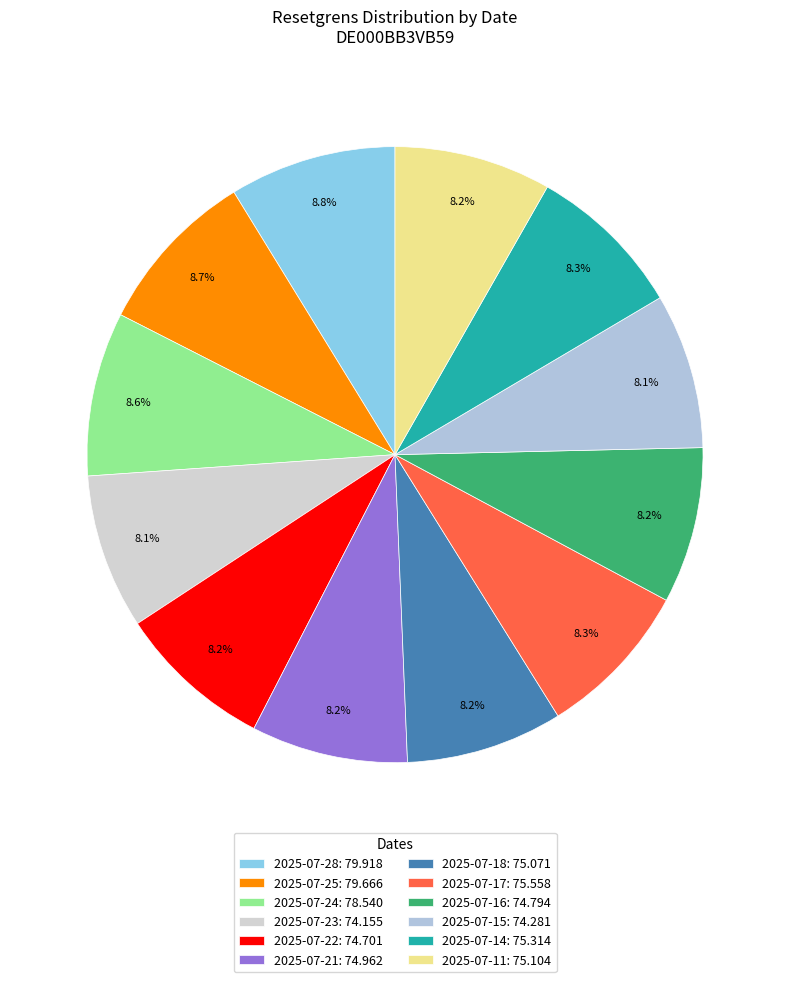

To the nearest percent, what is the difference between the 2025-07-22 and 2025-07-28 slice percentages?

1%